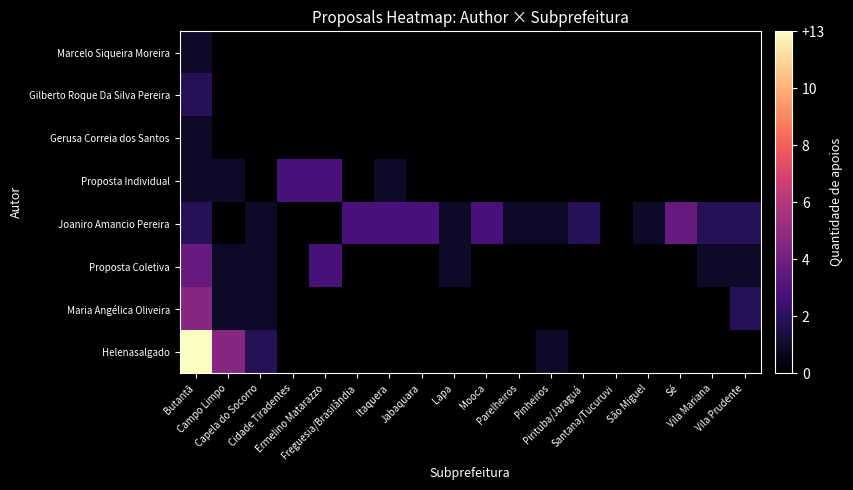

At which category is the sum across all series the highest?

Butantã